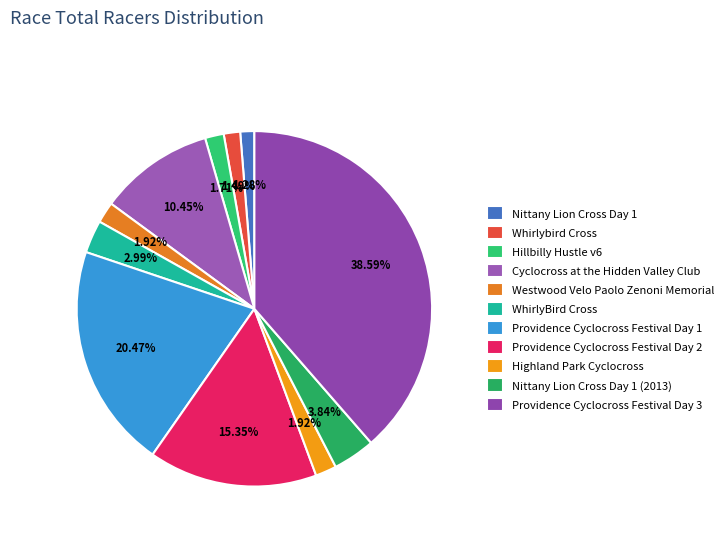

What is the change in value from Hillbilly Hustle v6 to Westwood Velo Paolo Zenoni Memorial?

+1